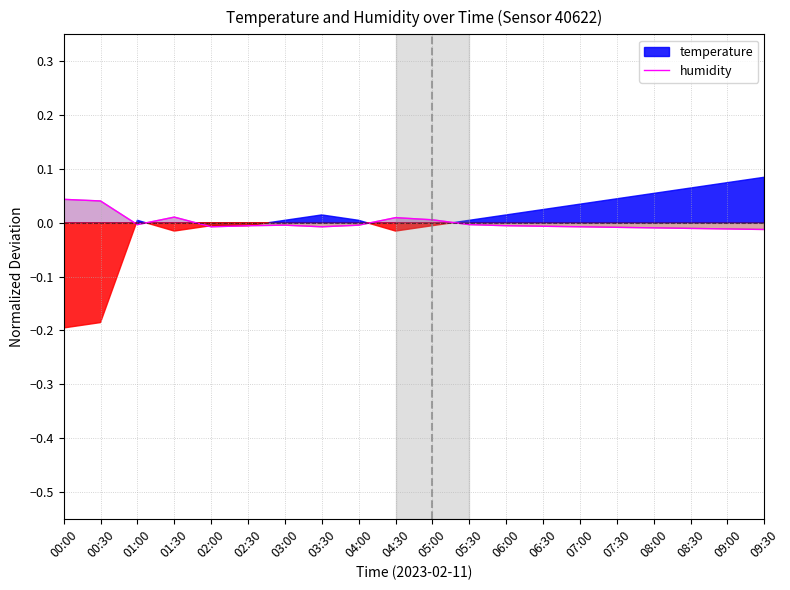

How many data points does each series have?

20